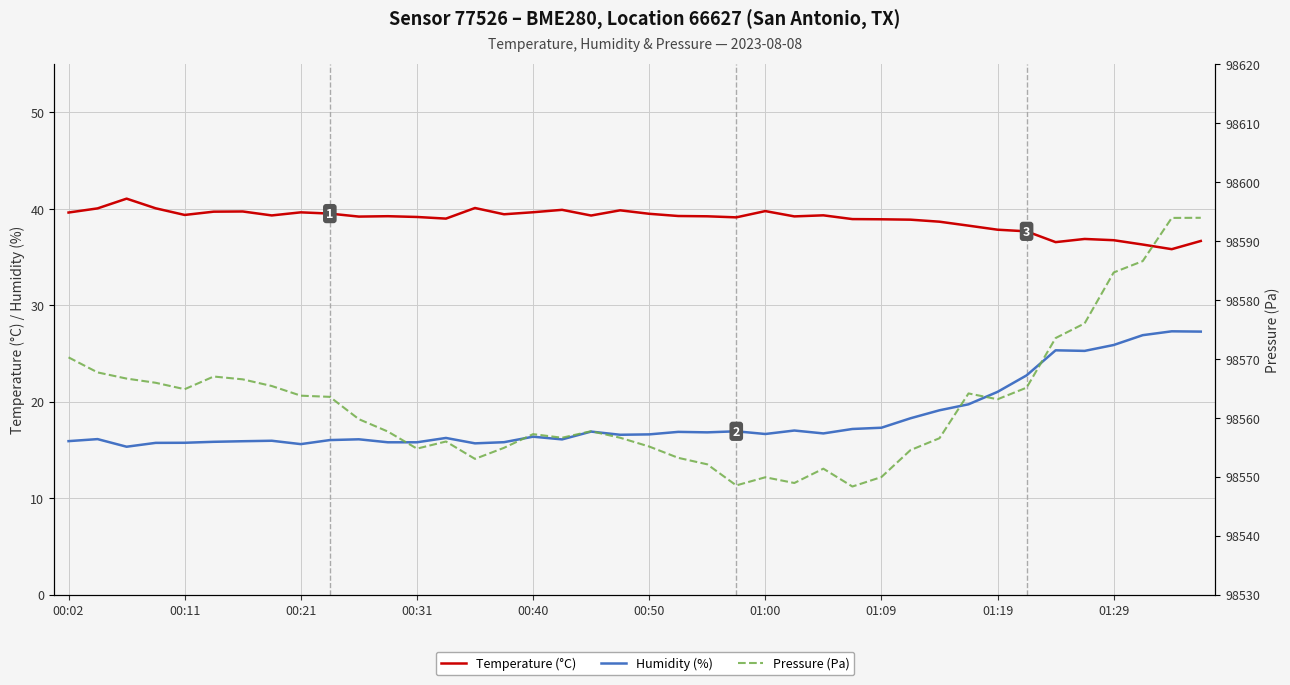

What is the difference between the second highest and minimum values in the Humidity (%) series?

11.9